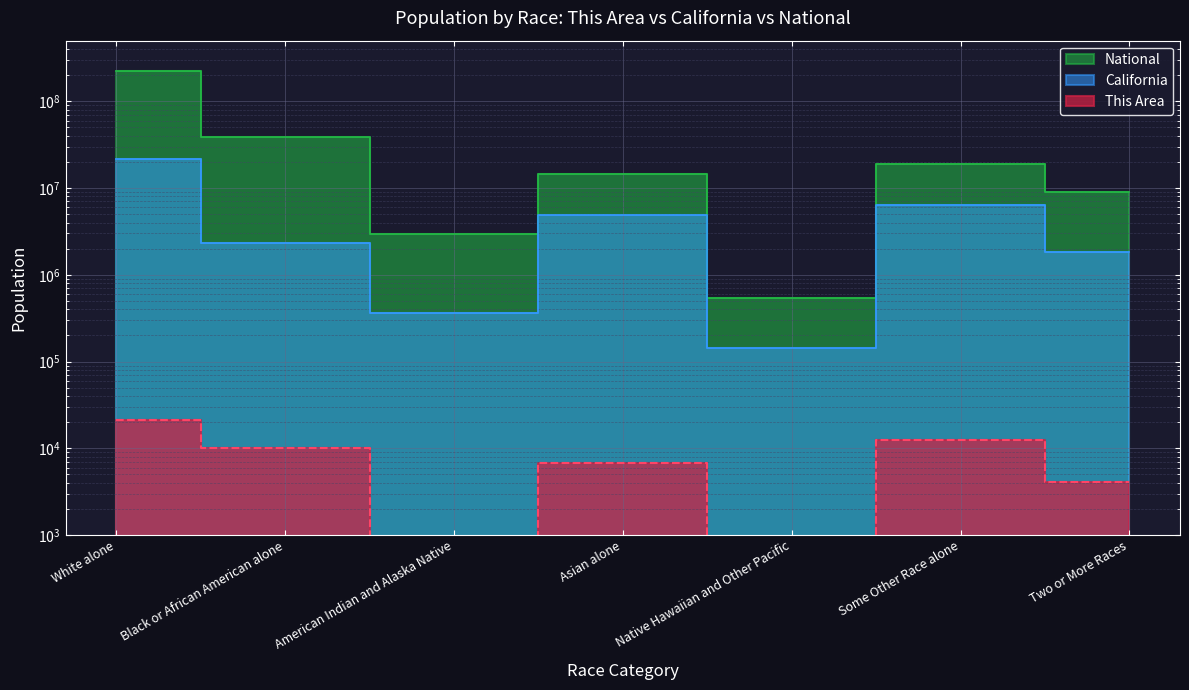

What is the approximate value of This Area at Some Other Race alone, to the nearest 10?

12620